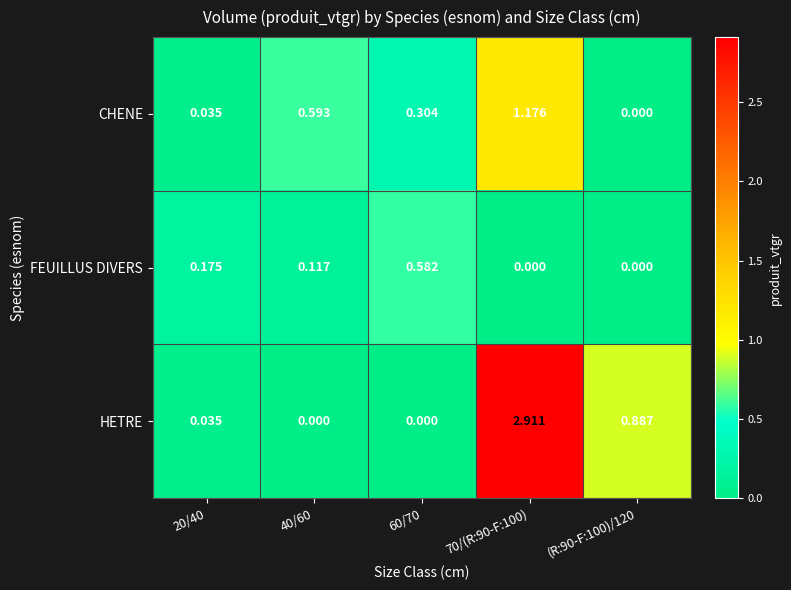

How many values in the CHENE series exceed 0?

4